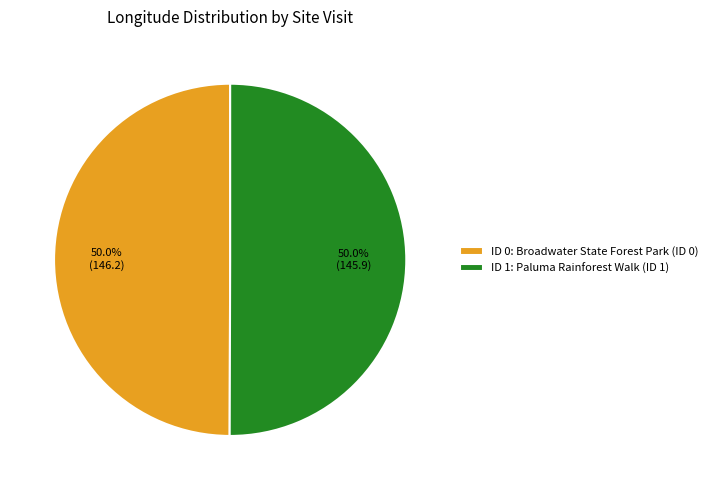

Approximately how many times larger is the value at ID 0: Broadwater State Forest Park (ID 0) compared to ID 1: Paluma Rainforest Walk (ID 1)?

1.0